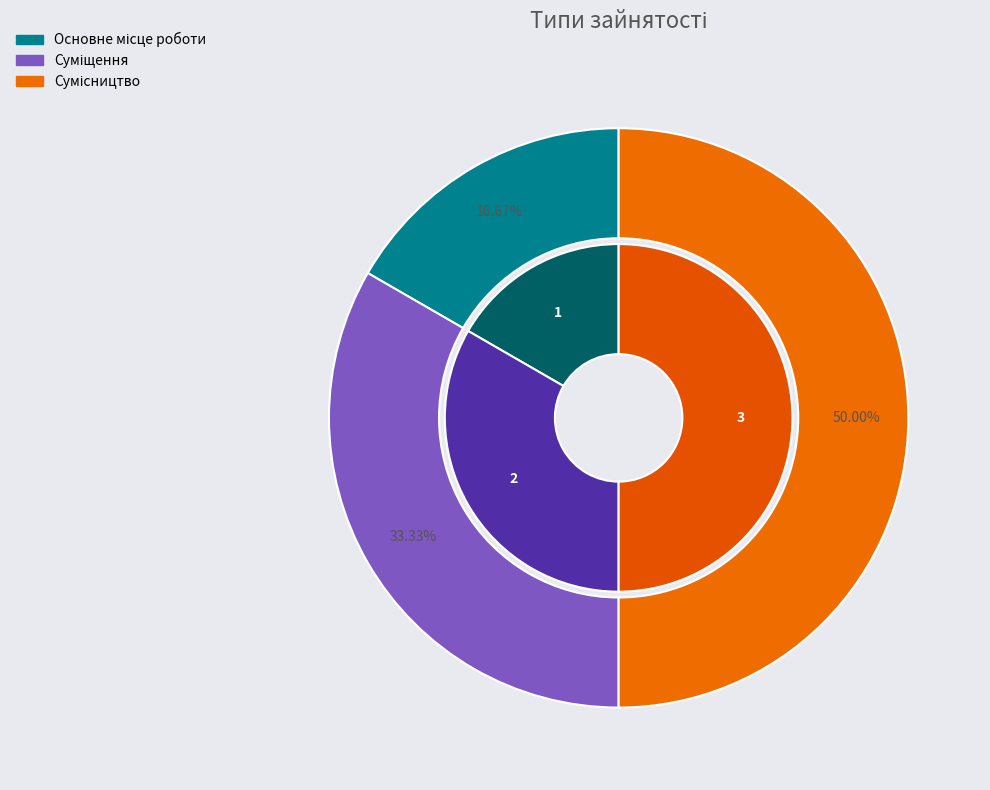

Is it true that Основне місце роботи is 17% of the pie?

True